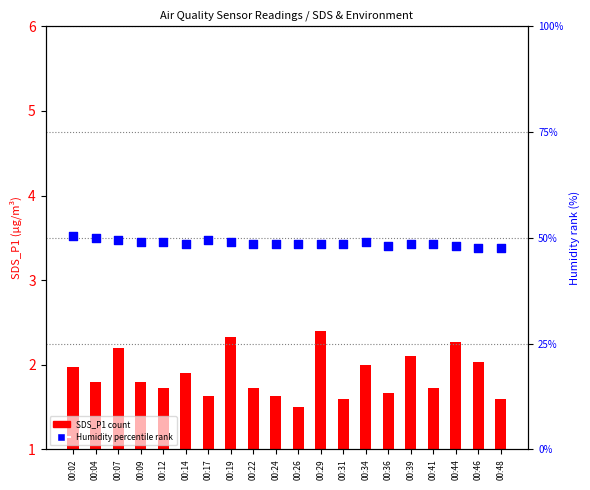

At which category is the sum across all series the highest?

00:02